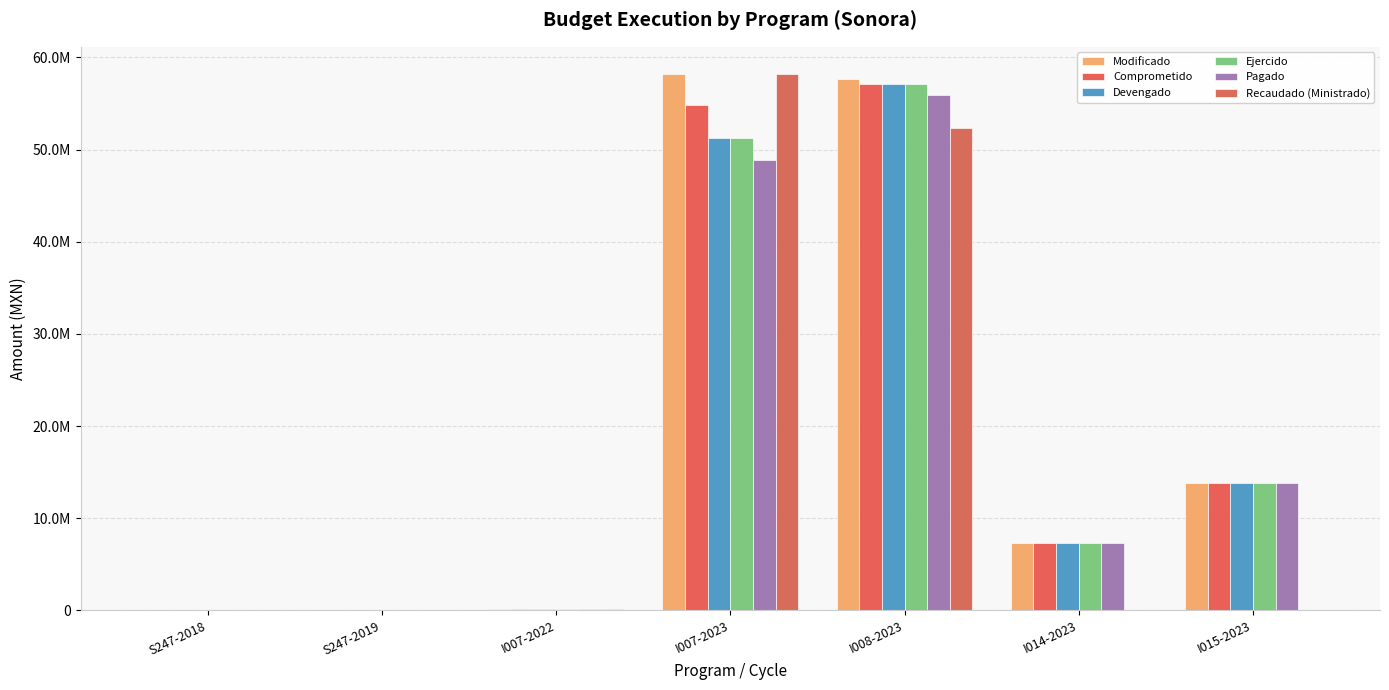

Reading right to left, extract all data points from this chart.

Modificado: I015-2023=13828879.4	I014-2023=7334171.0	I008-2023=57662698.5	I007-2023=58242704.1	I007-2022=136515.6	S247-2019=65974.4	S247-2018=52978.9
Comprometido: I015-2023=13828879.4	I014-2023=7334171.0	I008-2023=57090118.5	I007-2023=54841943.9	I007-2022=136500.0	S247-2019=14370.0	S247-2018=0.0
Devengado: I015-2023=13828879.4	I014-2023=7334171.0	I008-2023=57090118.5	I007-2023=51252041.8	I007-2022=136500.0	S247-2019=14370.0	S247-2018=0.0
Ejercido: I015-2023=13828879.4	I014-2023=7334171.0	I008-2023=57090118.5	I007-2023=51252041.8	I007-2022=136500.0	S247-2019=14370.0	S247-2018=0.0
Pagado: I015-2023=13828879.4	I014-2023=7334171.0	I008-2023=55940374.7	I007-2023=48838996.1	I007-2022=136500.0	S247-2019=14370.0	S247-2018=0.0
Recaudado (Ministrado): I015-2023=0.0	I014-2023=0.0	I008-2023=52321131.1	I007-2023=58242704.1	I007-2022=136515.6	S247-2019=0.0	S247-2018=0.0